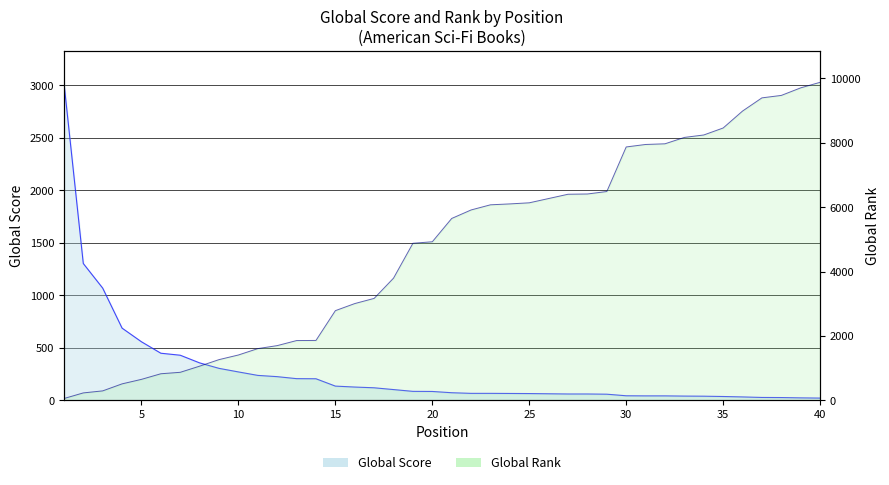

Where does the Global Rank series first go above 5648?

22